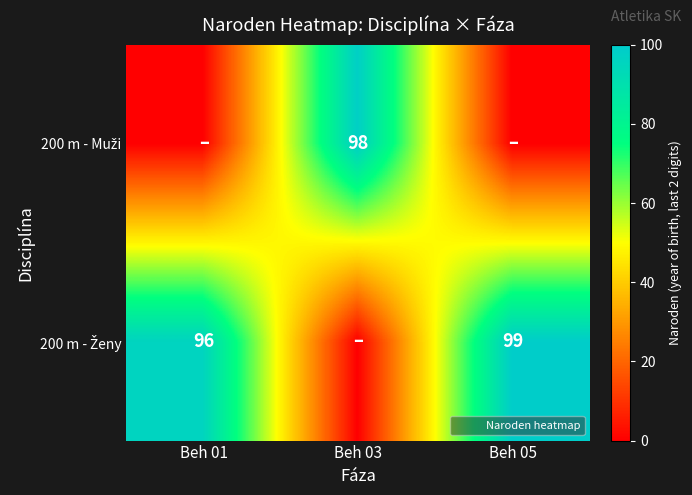

True or false: 200 m - Ženy has a value of 49 at Beh 01.

False